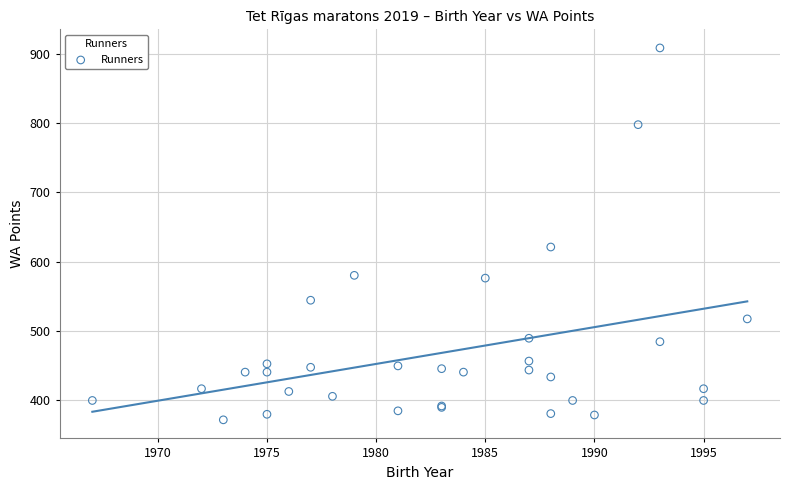

What Y value in the scatter plot is closest to 640?

621